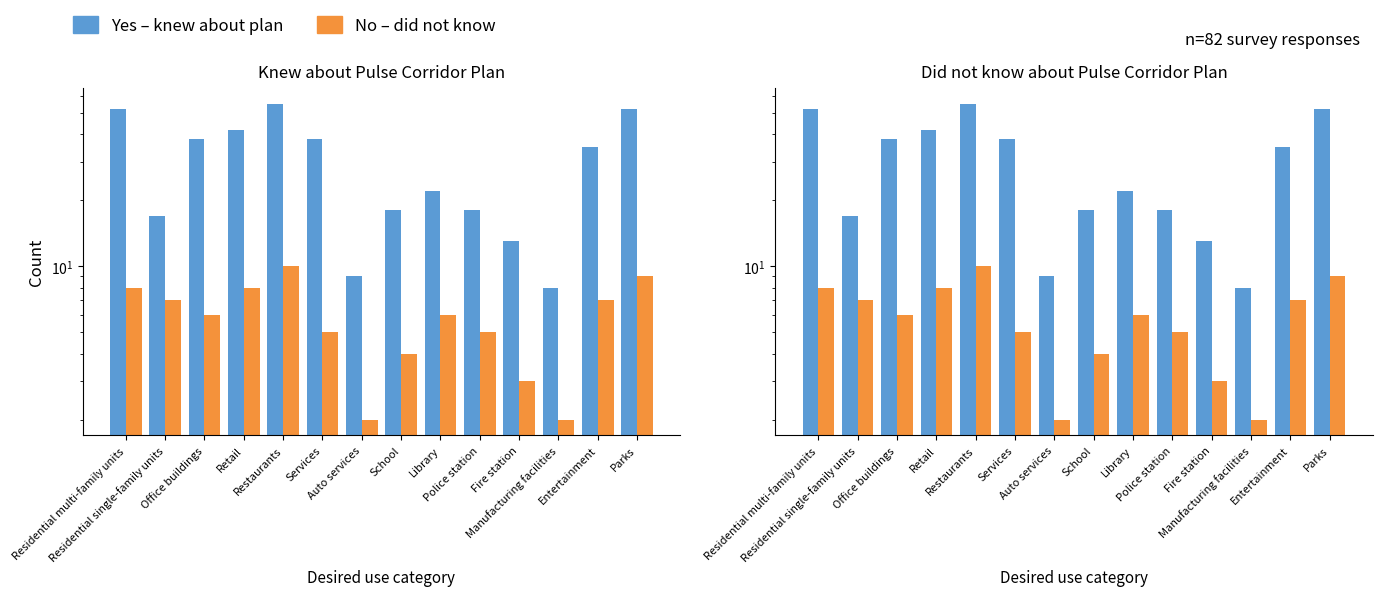

What is the greatest value displayed?

55